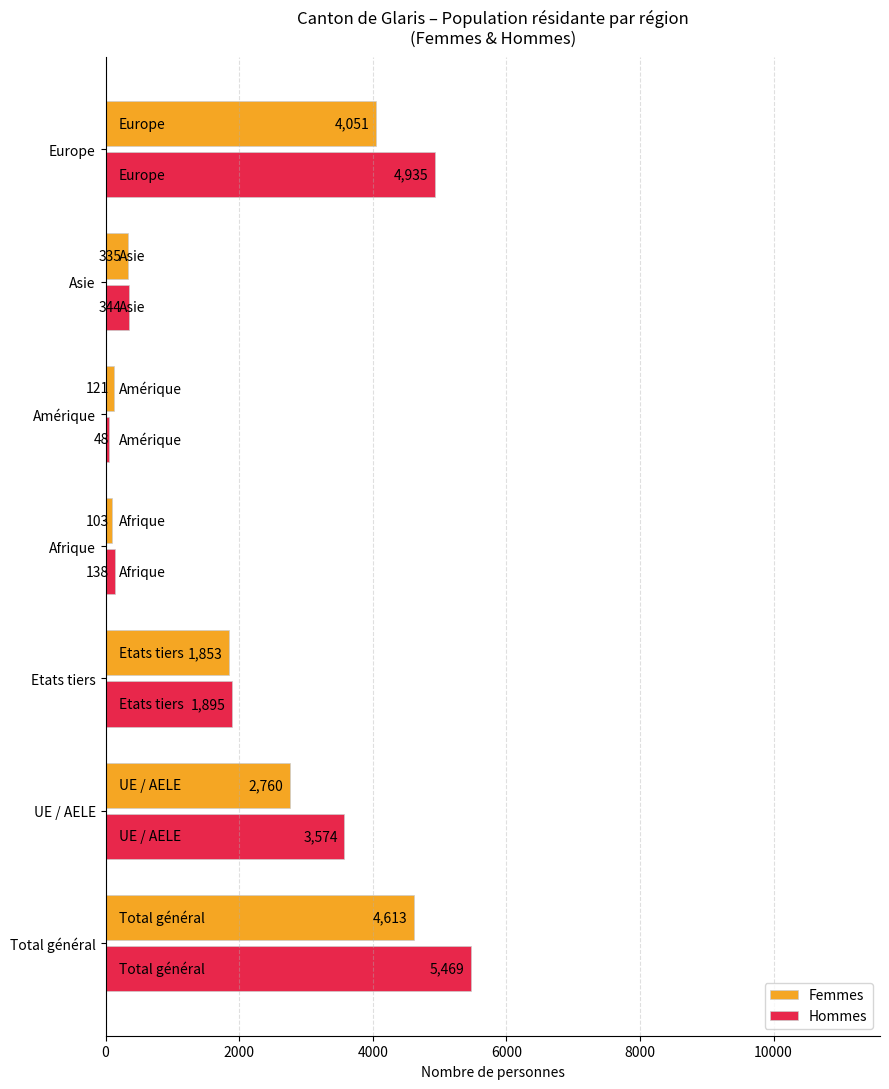

List the series in order of their overall mean, lowest first.

Femmes, Hommes